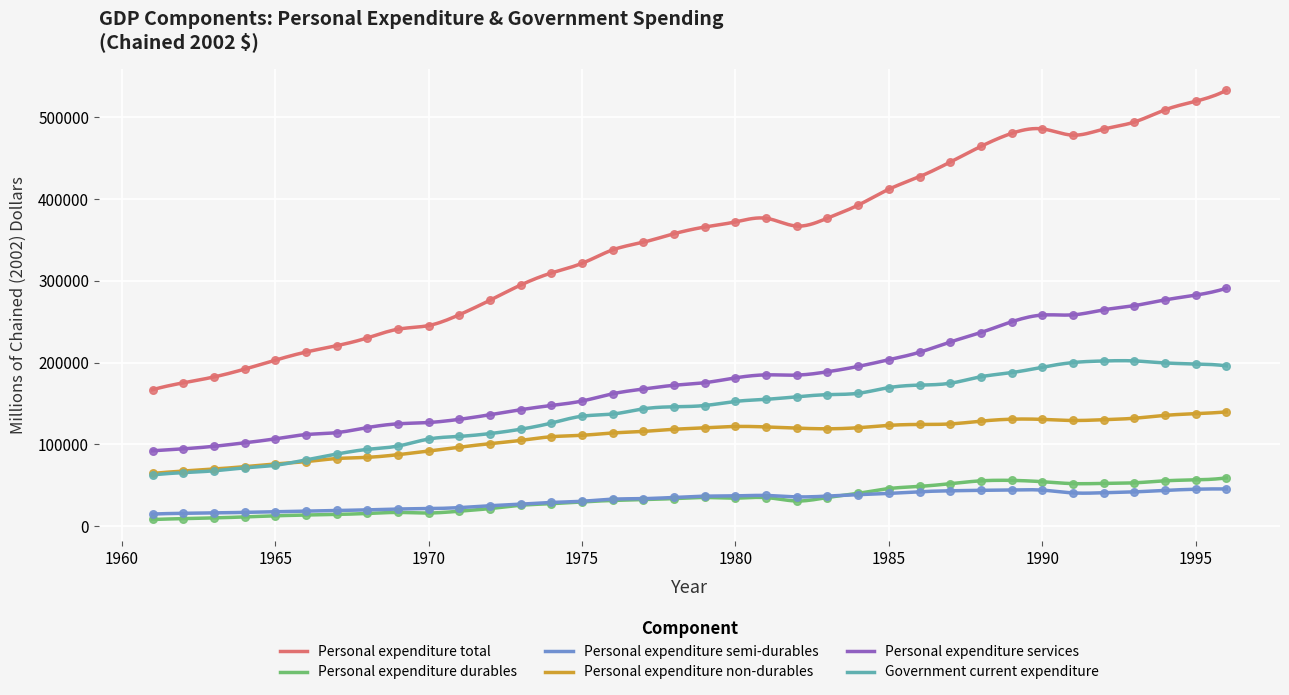

At how many categories does at least one series exceed 9342?

36